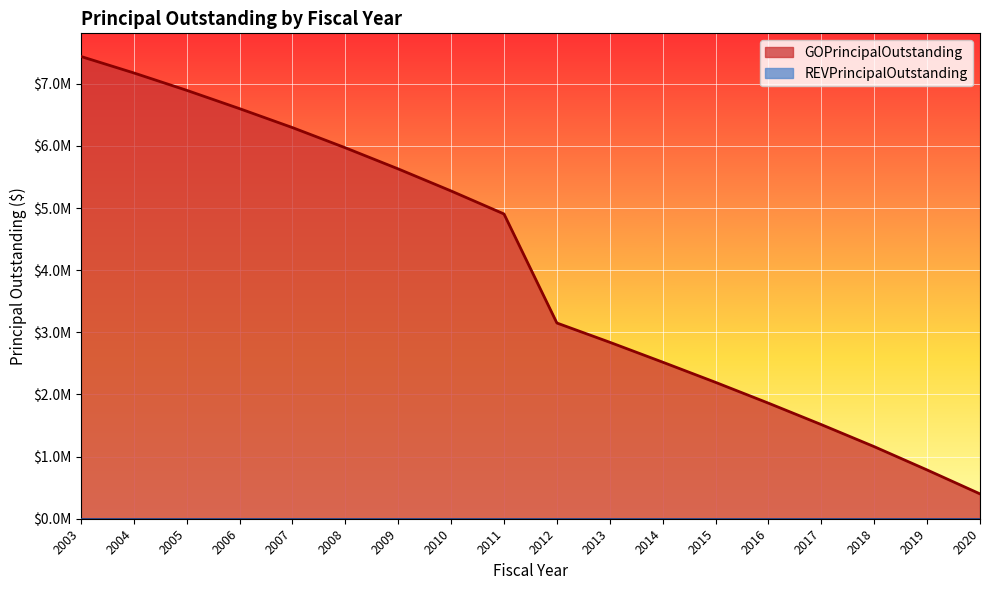

Rank the categories by value from highest to lowest.

2003, 2004, 2005, 2006, 2007, 2008, 2009, 2010, 2011, 2012, 2013, 2014, 2015, 2016, 2017, 2018, 2019, 2020